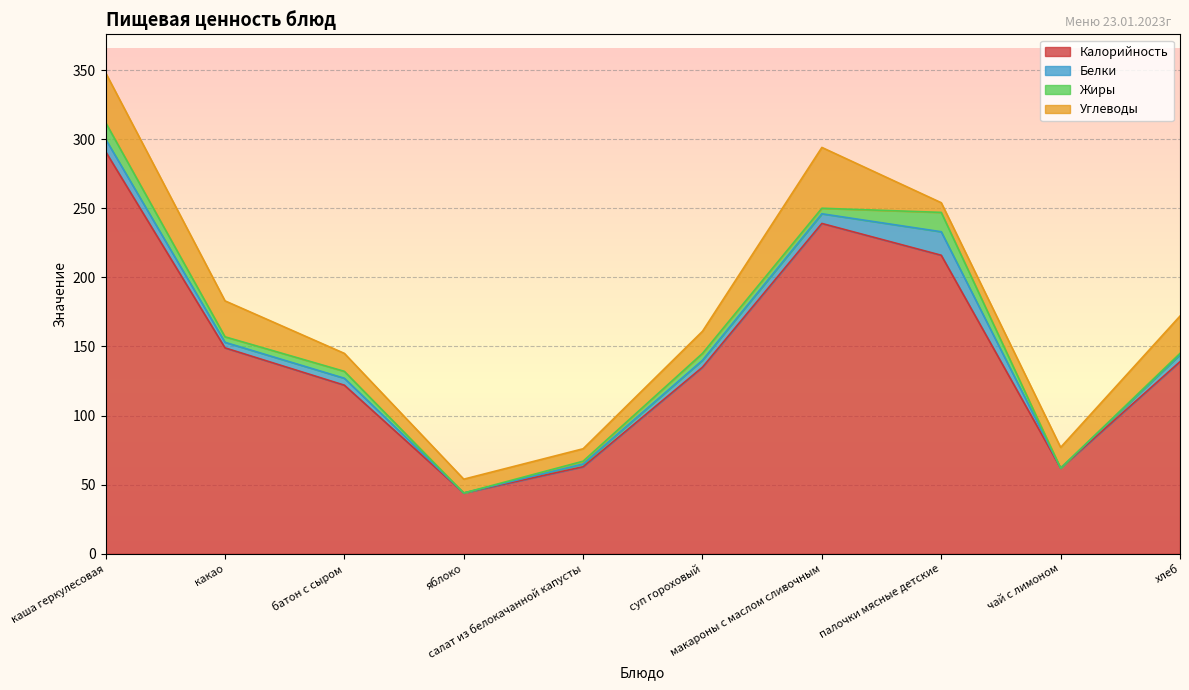

What is the greatest value displayed?

291